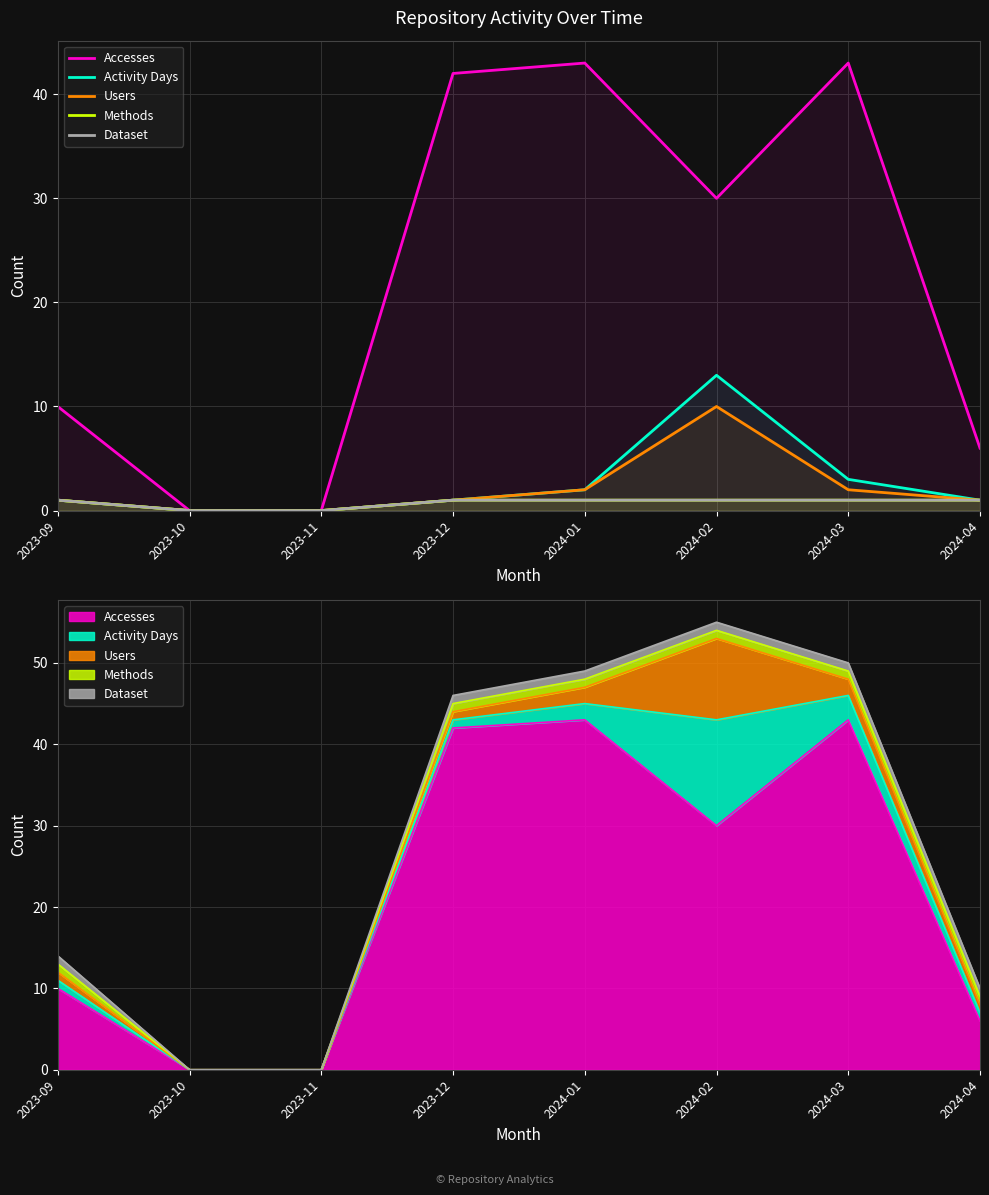

What is the difference between the maximum and minimum values in the Dataset series?

1